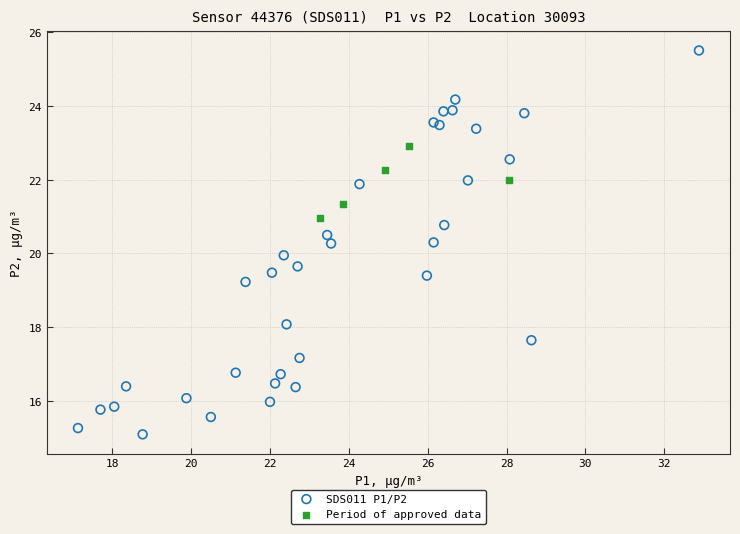

Which series has the widest spread of Y values?

SDS011 P1/P2